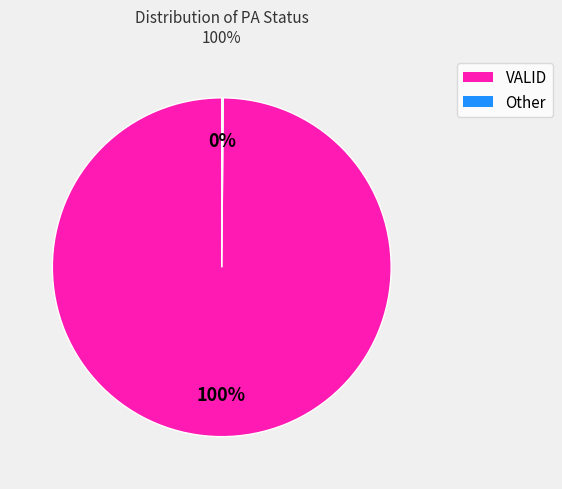

Is there a majority slice in this chart?

Yes